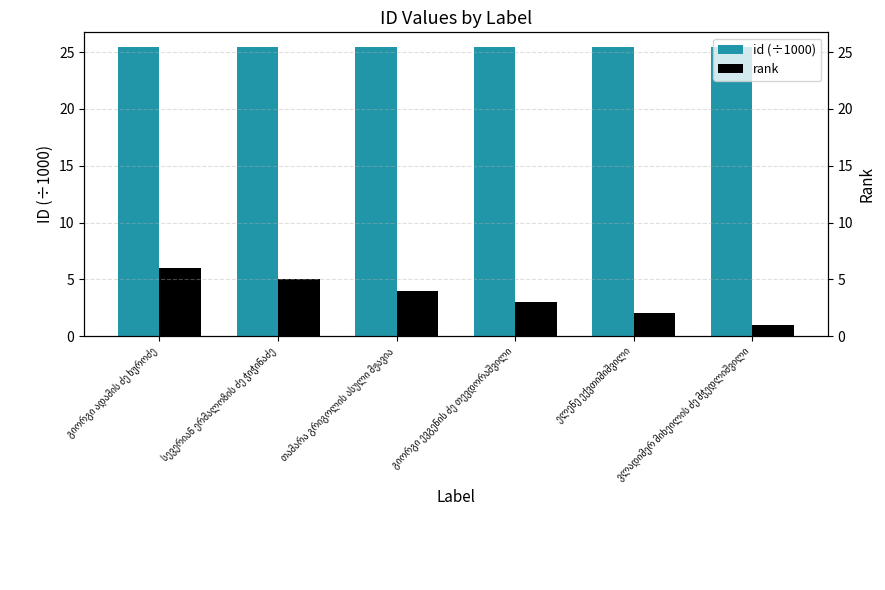

What is the difference between the maximum and minimum values in the rank series?

5.0